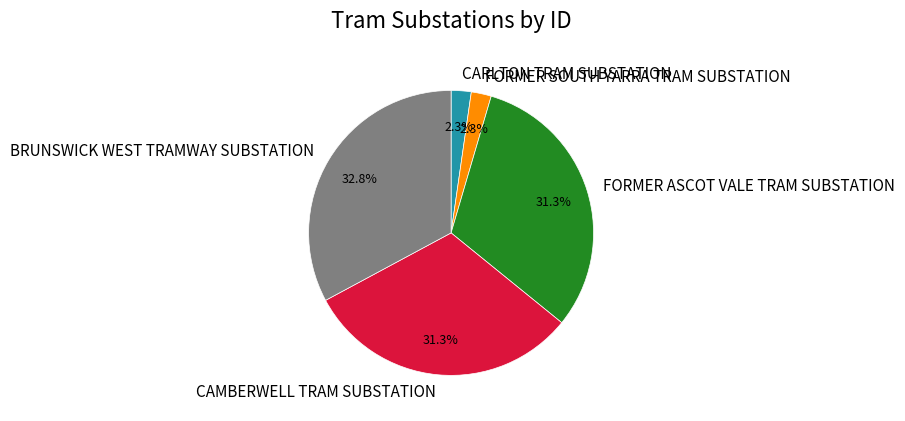

The FORMER SOUTH YARRA TRAM SUBSTATION slice represents 2% of the pie. True or false?

True